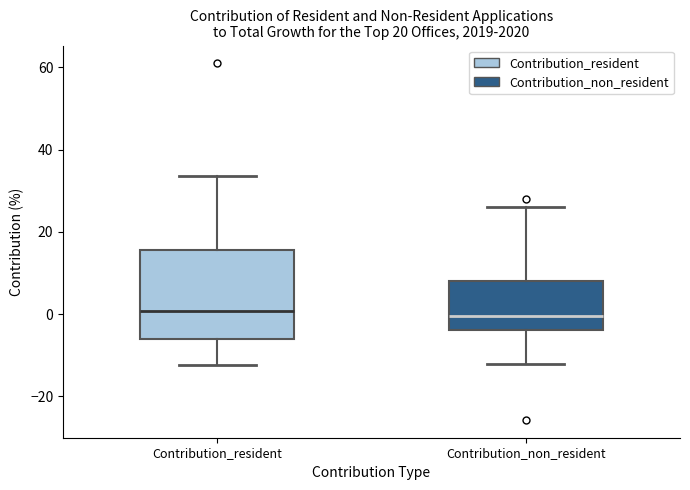

Comparing the boxes themselves (not the whiskers), which one is the tallest?

Contribution_resident